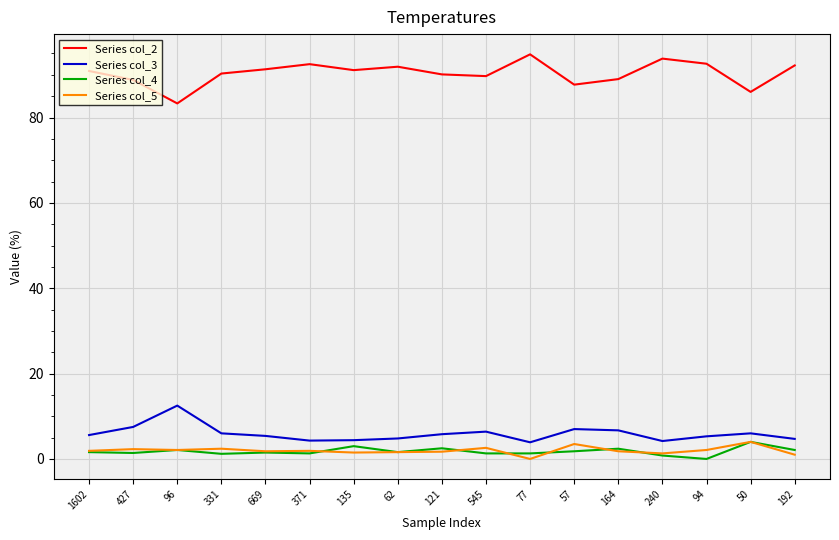

Is the value of Series col_5 at 57 greater than the value of Series col_2 at 427?

No